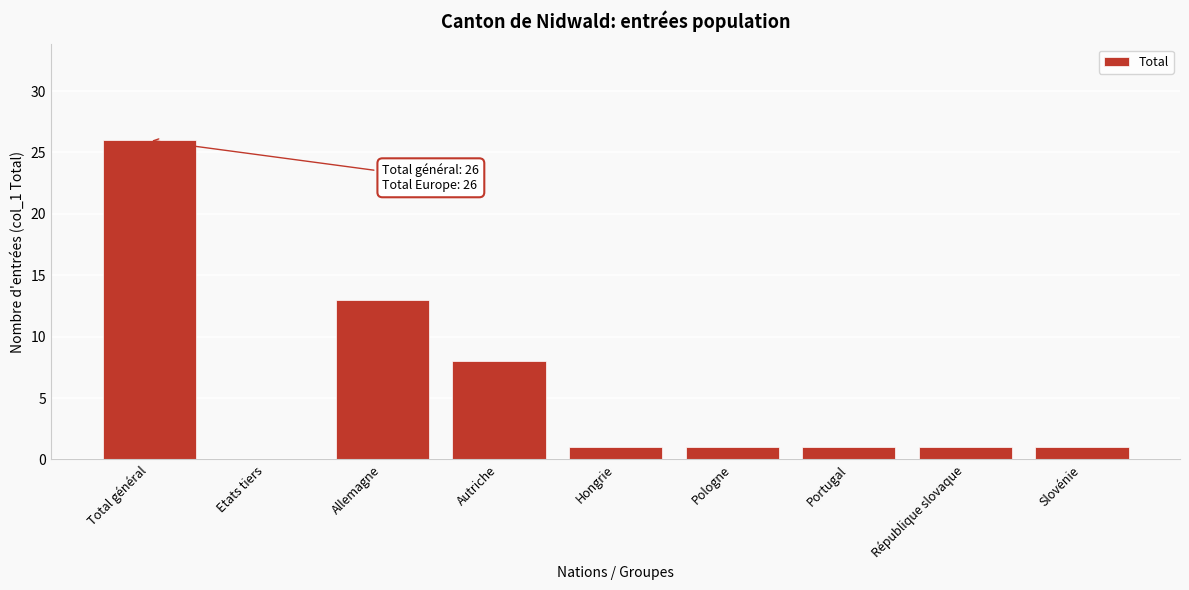

Reading right to left, list all the values displayed in this chart.

Slovénie=1	République slovaque=1	Portugal=1	Pologne=1	Hongrie=1	Autriche=8	Allemagne=13	Etats tiers=0	Total général=26